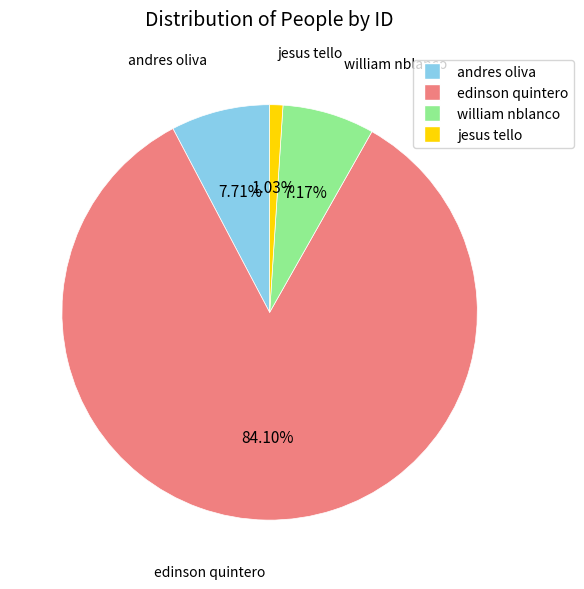

The edinson quintero slice represents 84% of the pie. True or false?

True